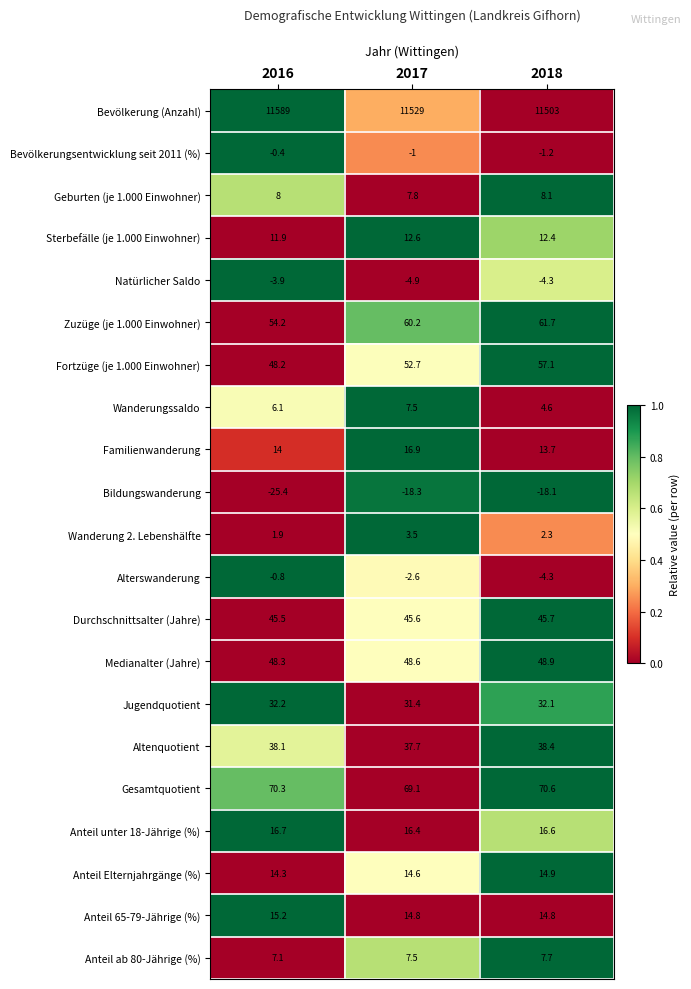

Where does the Bevölkerung (Anzahl) series first go above 11529?

2016